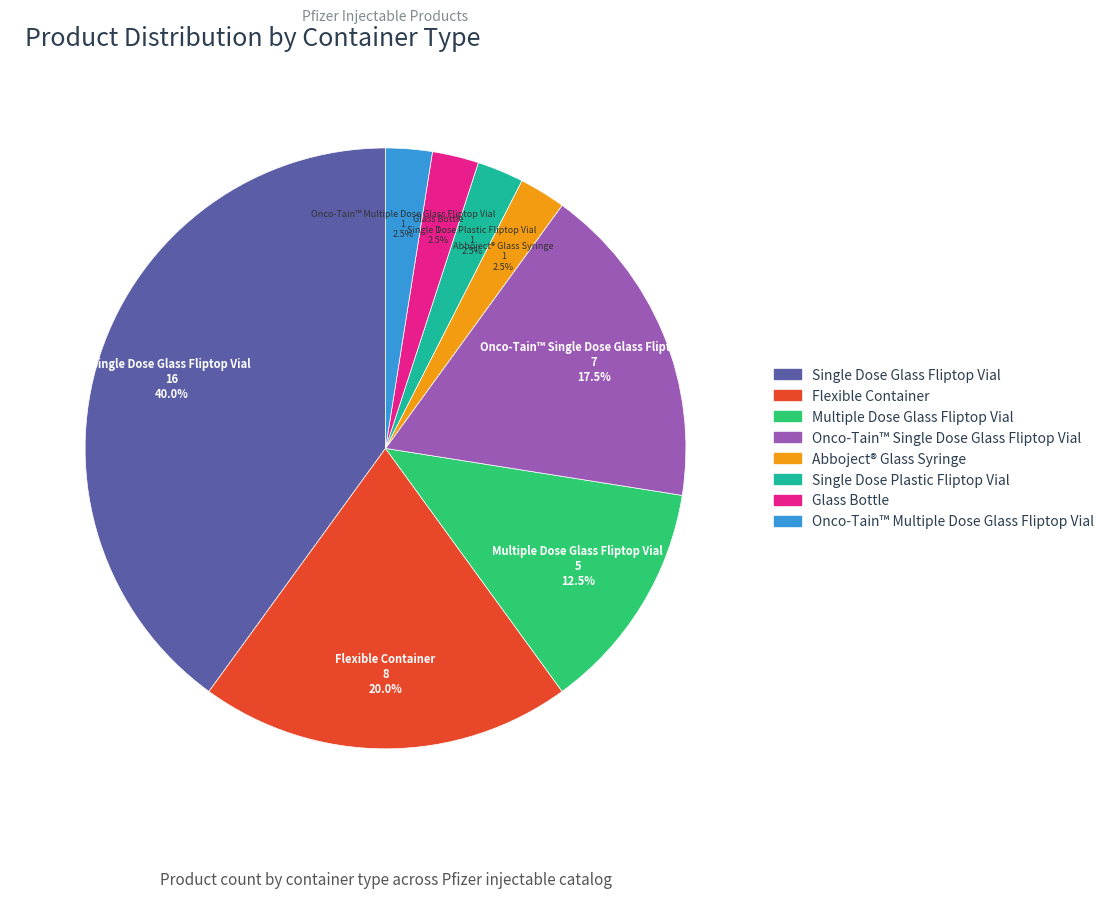

Does Glass Bottle represent more than half of the total?

No